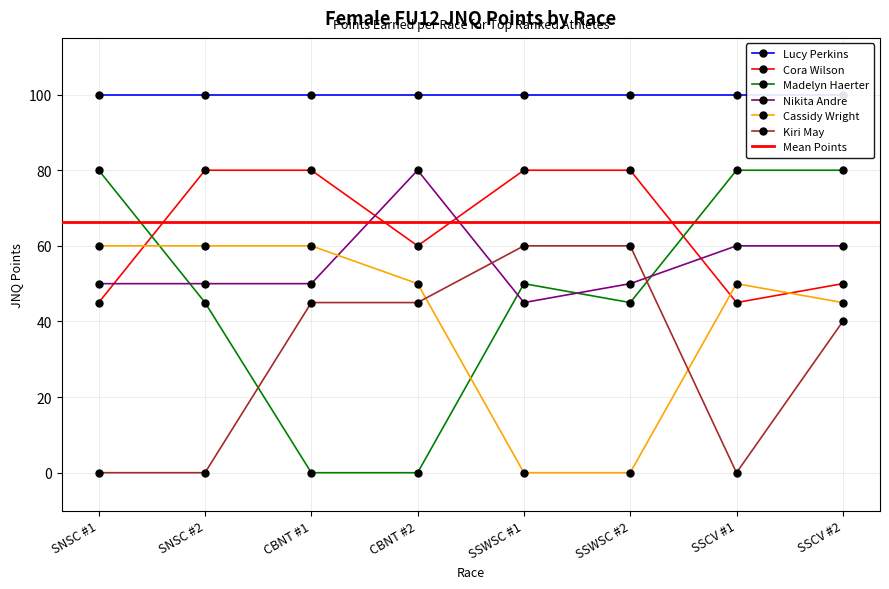

True or false: Cora Wilson and Madelyn Haerter intersect in this chart.

True